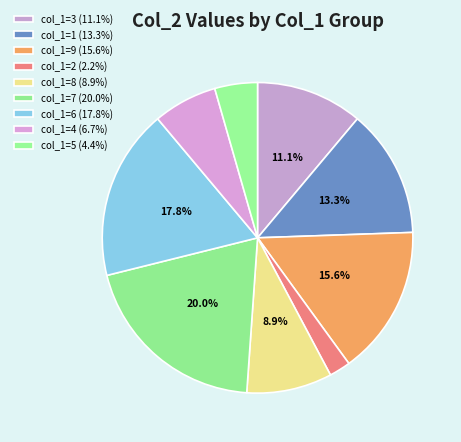

To the nearest percent, what is the average slice percentage?

11%